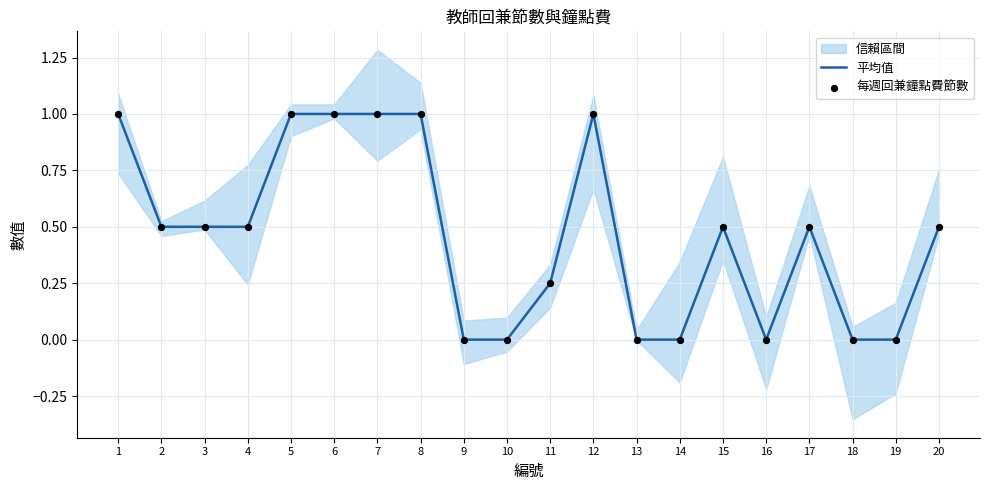

Which series contains the lowest Y value?

平均值